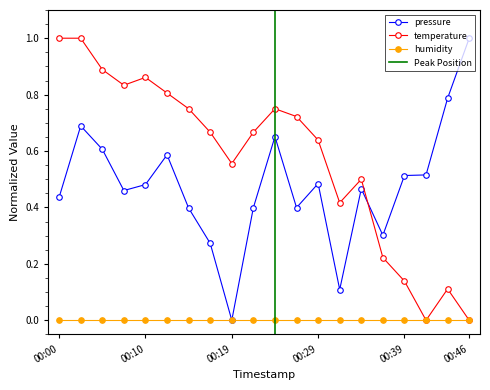

The temperature series shows 1.0 at 2023-05-29T00:17:23. True or false?

False